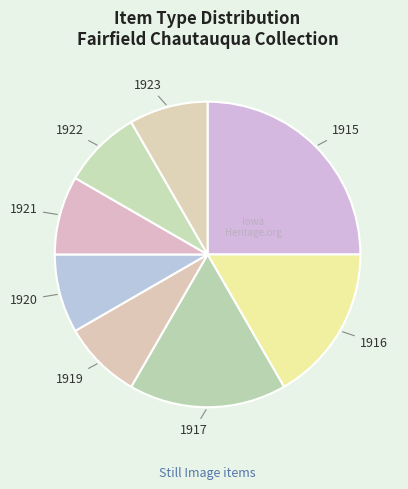

Is there any slice that represents more than half of the pie?

No